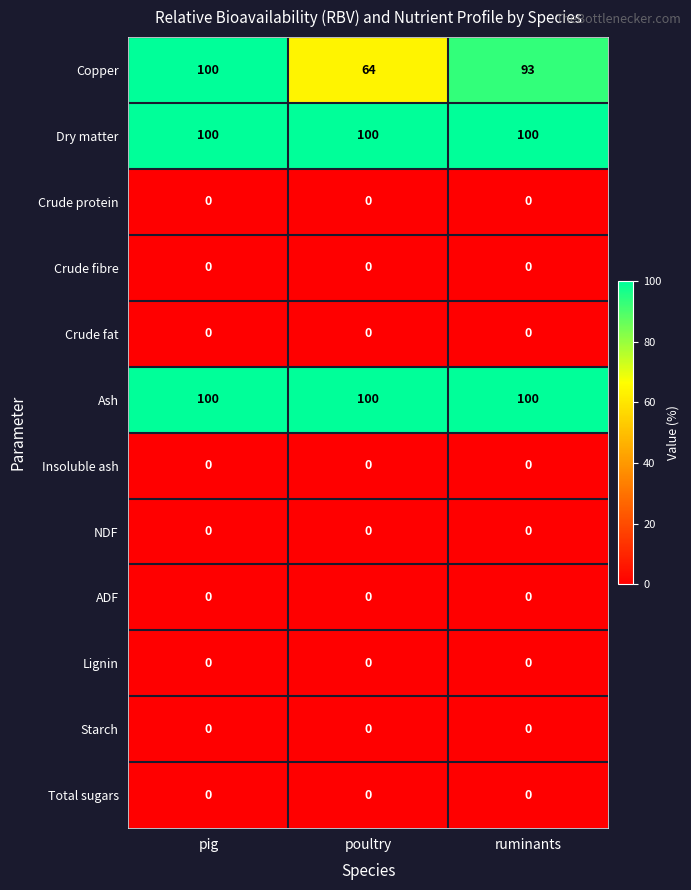

What is the maximum value shown in the chart?

100